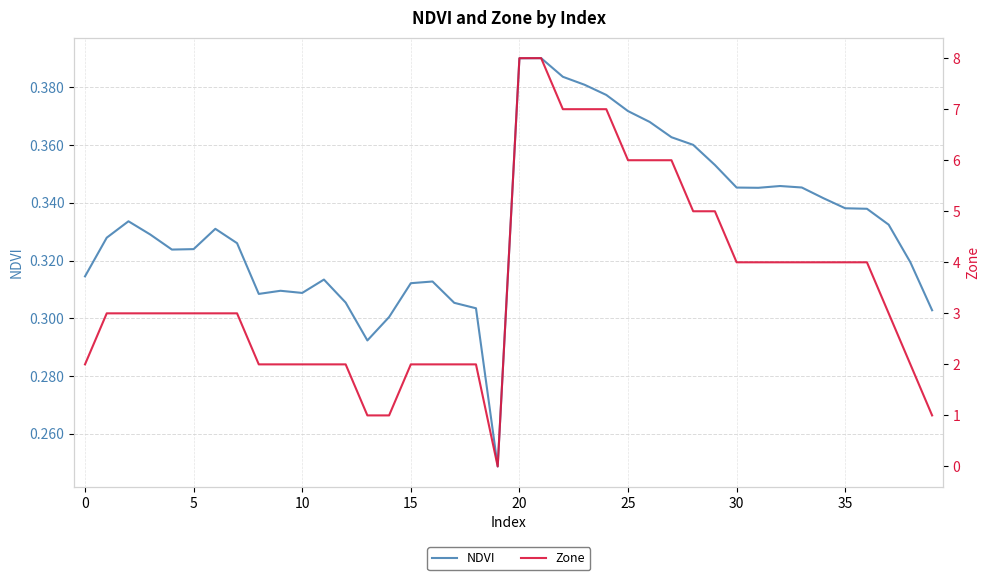

What is the label of the 38th point from the left?

37